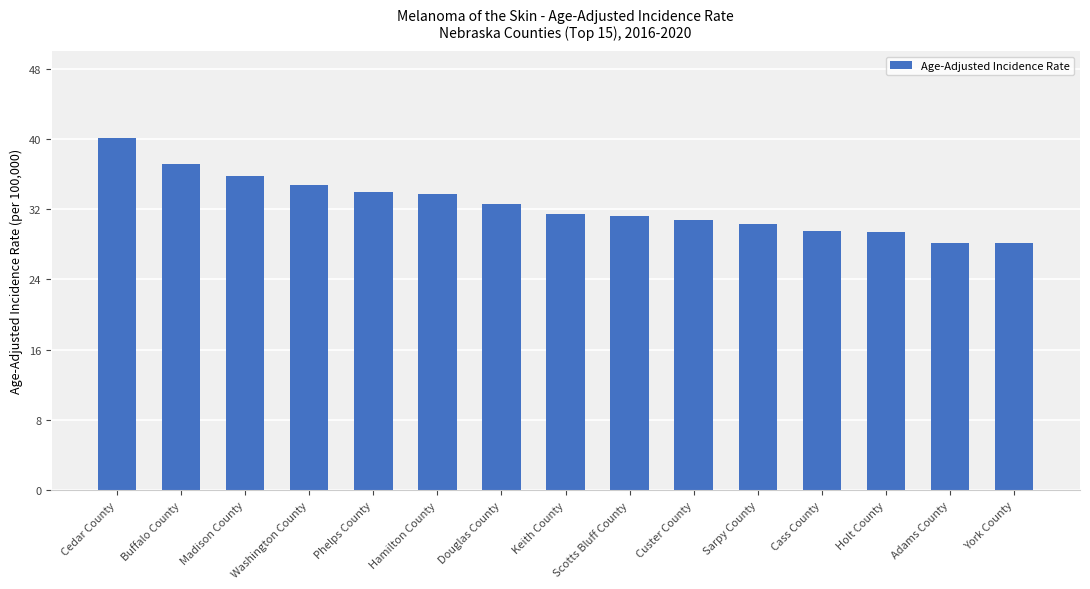

The value at Keith County is 31.4. True or false?

True